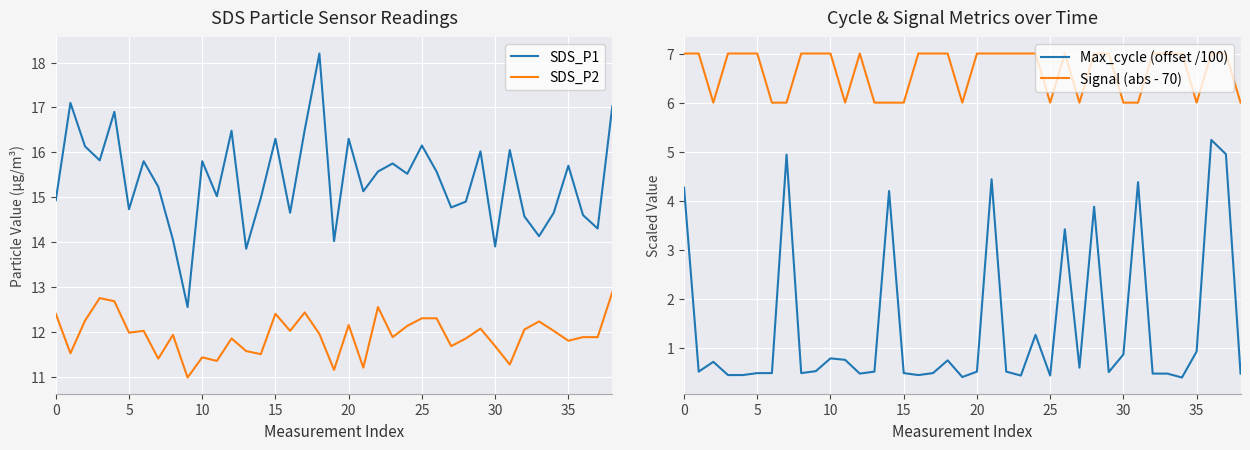

True or false: SDS_P1 and SDS_P2 intersect in this chart.

False